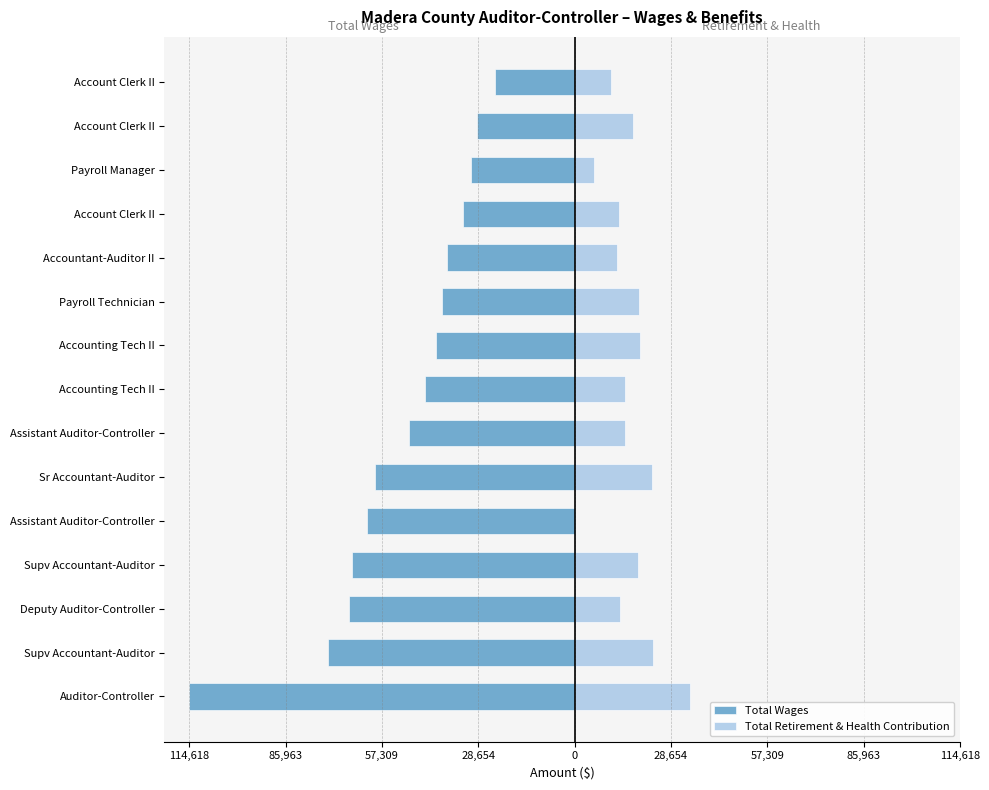

Is the value of Total Wages at Accountant-Auditor II greater than the value of Total Retirement & Health Contribution at Assistant Auditor-Controller?

No